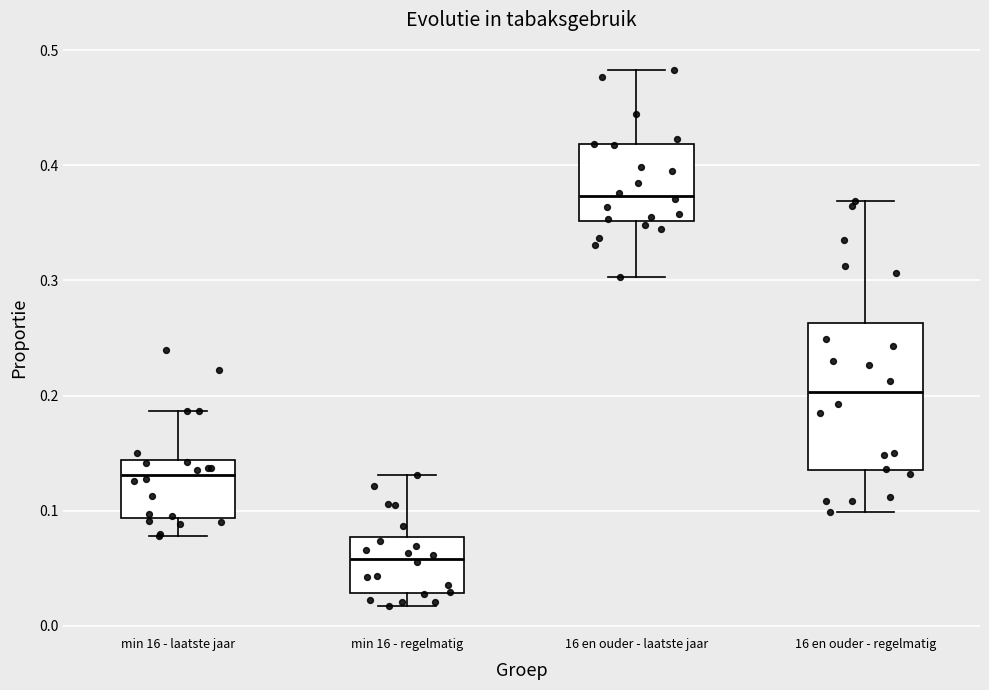

Reading left to right, read every box against the y-axis: the position of its median line, the range the box covers, and the ends of its whiskers. The values are not printed on the chart, so give them approximately, as read against the axis.

min 16 - laatste jaar: median 0.13, box 0.09 to 0.14, whiskers 0.08 to 0.19
min 16 - regelmatig: median 0.06, box 0.03 to 0.08, whiskers 0.02 to 0.13
16 en ouder - laatste jaar: median 0.37, box 0.35 to 0.42, whiskers 0.30 to 0.48
16 en ouder - regelmatig: median 0.20, box 0.14 to 0.26, whiskers 0.10 to 0.37